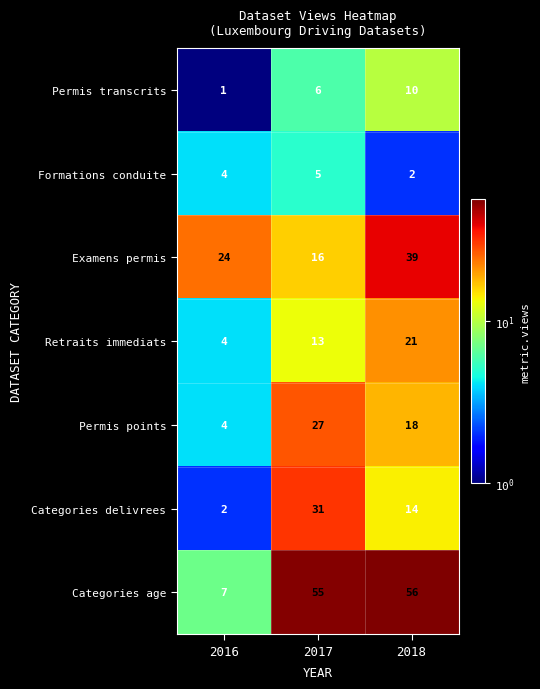

Is it true that Formations conduite equals 2 at 2018?

True